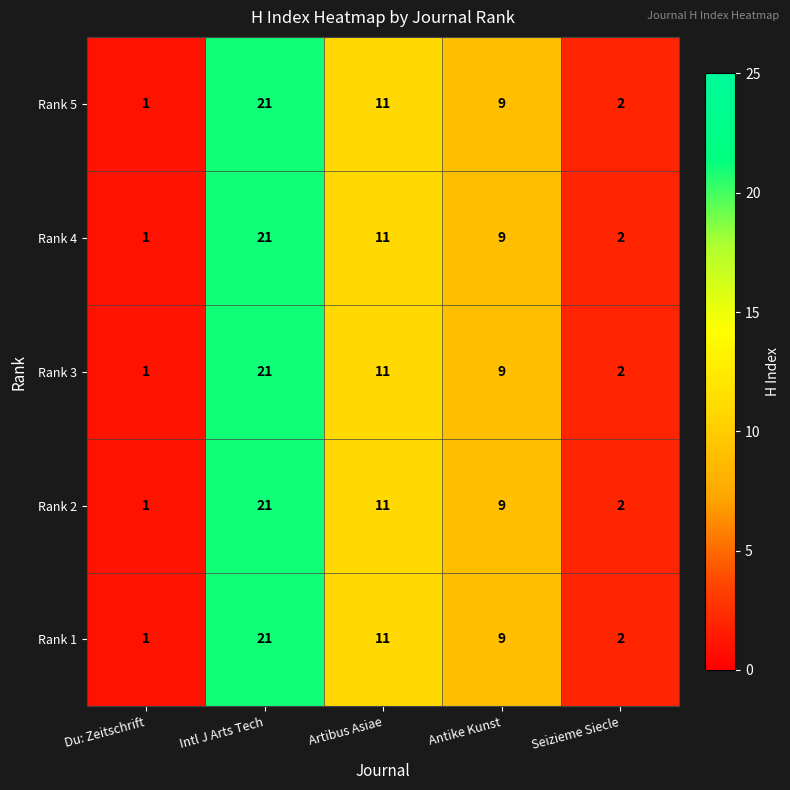

True or false: Rank 2 has a value of 35 at Intl J Arts Tech.

False